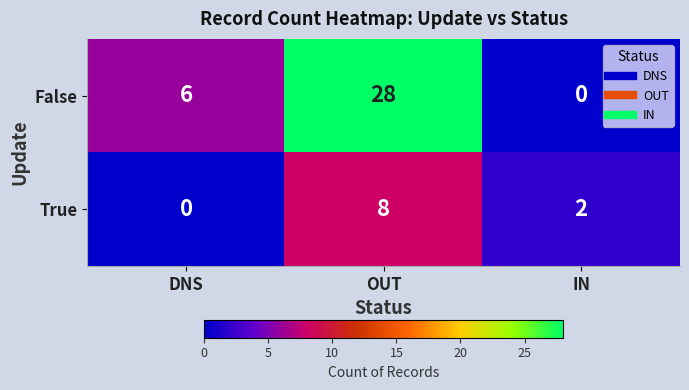

At which category is the sum across all series the highest?

OUT